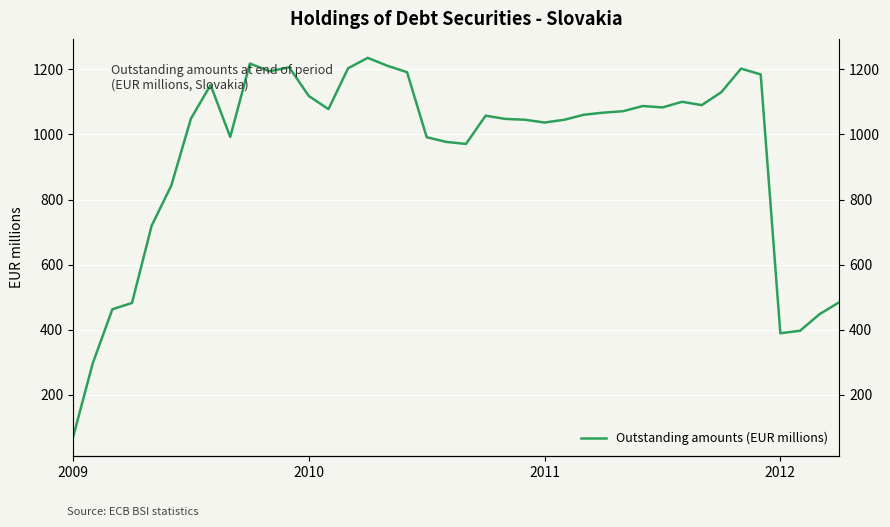

The value at 23 is 1045.2. True or false?

True